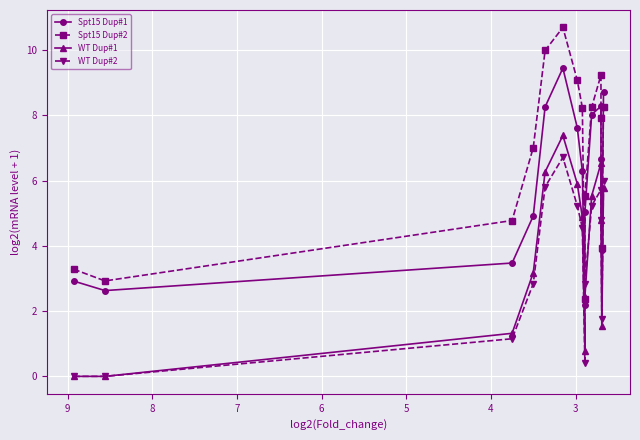

What is the highest value of the Spt15 Dup#2 series?

10.7